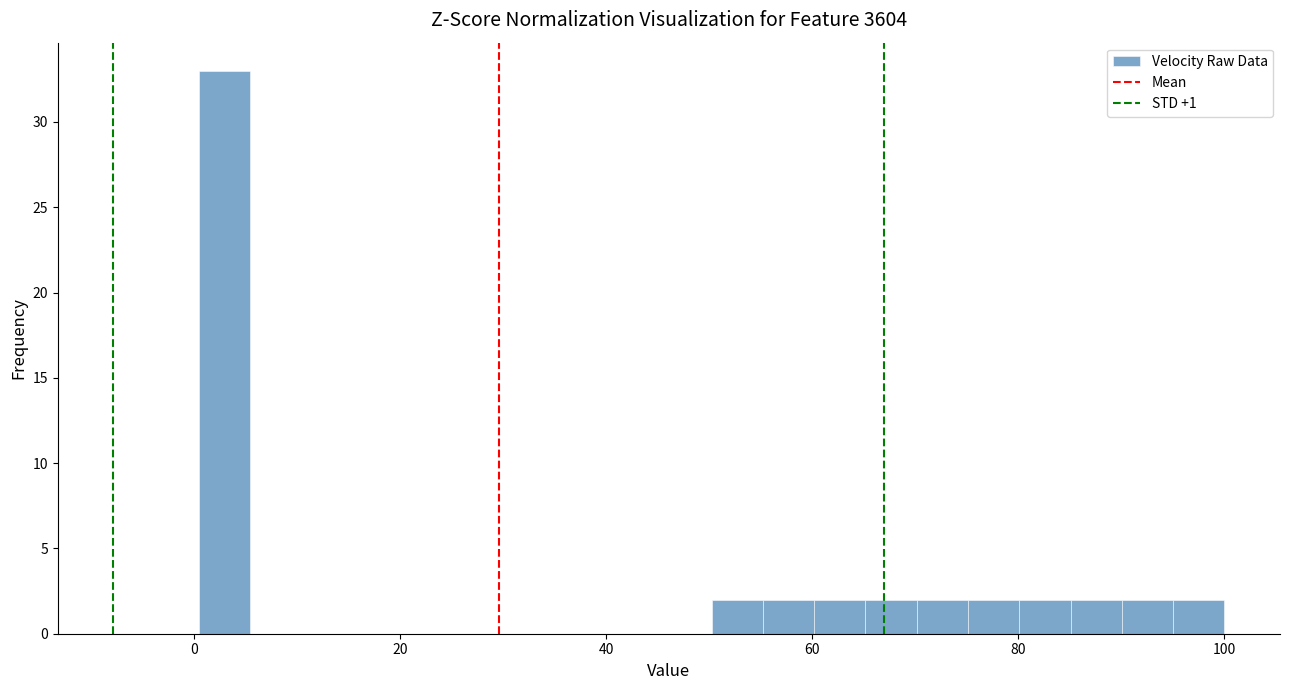

Read against the x-axis, roughly where is the centre of the tallest bar?

2